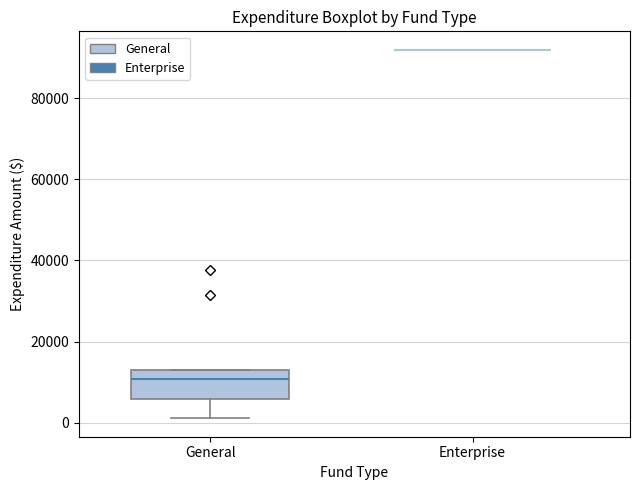

Where is the upper edge of the box for General on the y-axis? The values are not printed on the chart, so give them approximately, as read against the axis.

14000